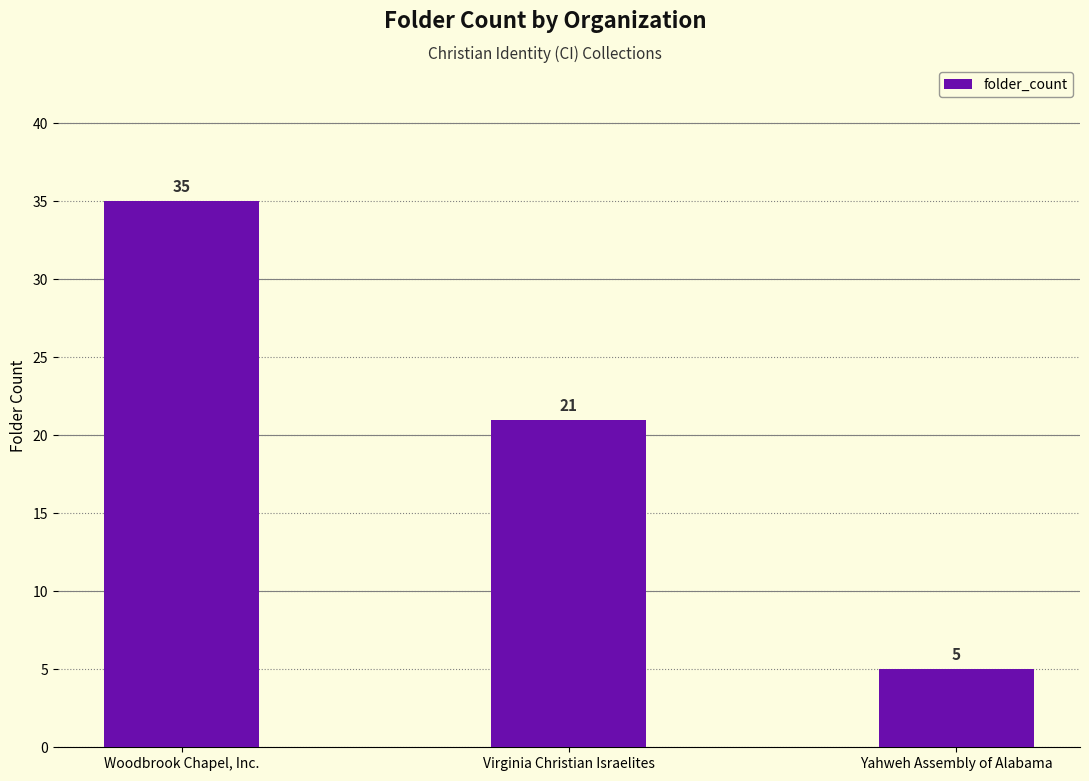

What position from the right is Virginia Christian Israelites?

2